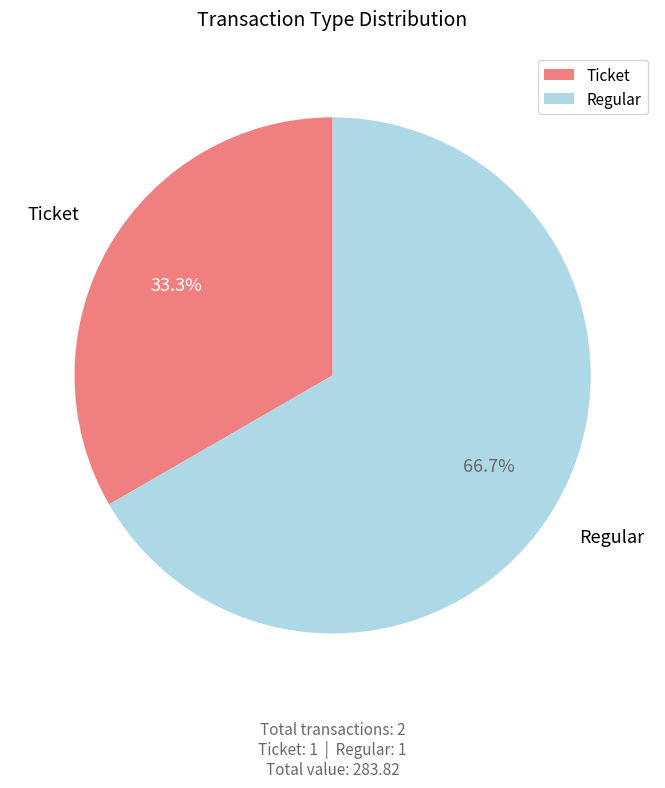

What percentage is NOT represented by Ticket?

66.7%